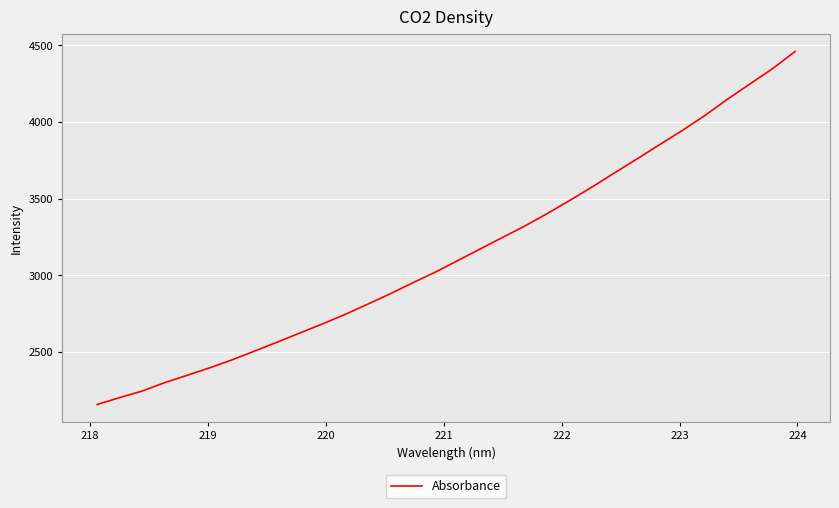

What is the smallest value displayed?

2156.3